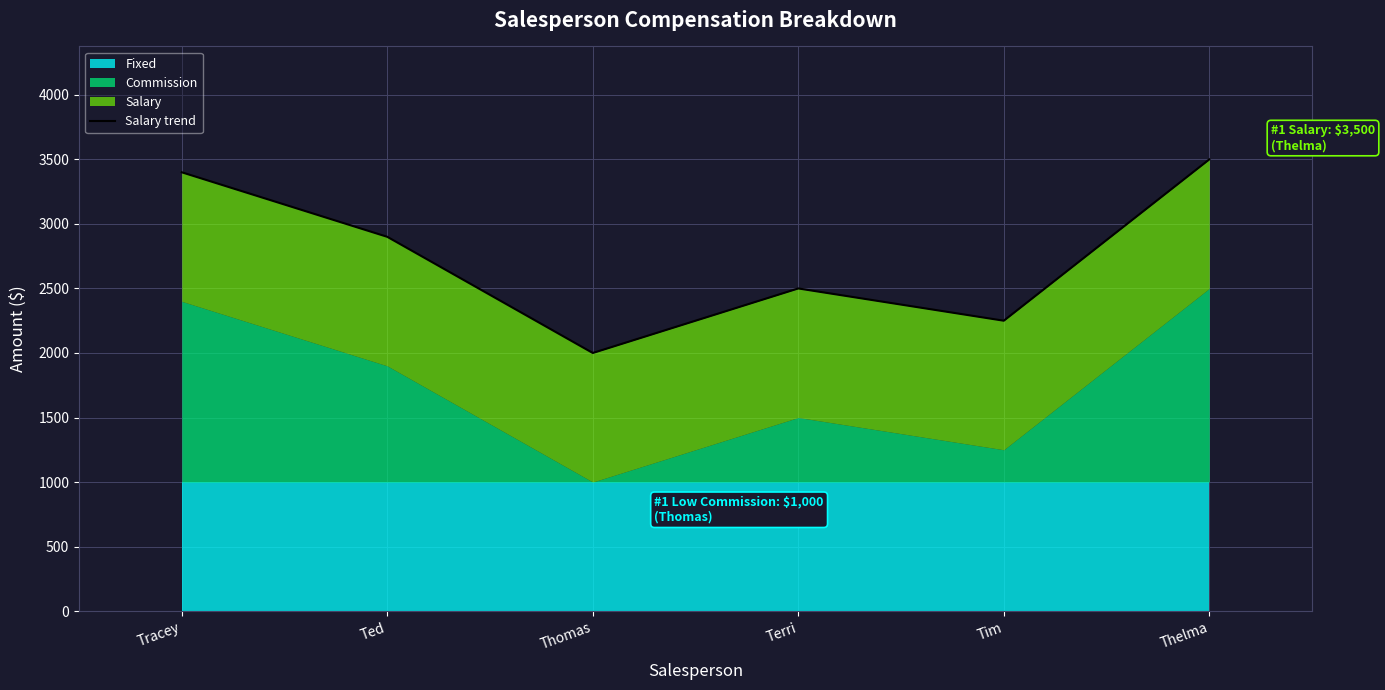

How many points are higher than both their immediate neighbors (excluding endpoints)?

1